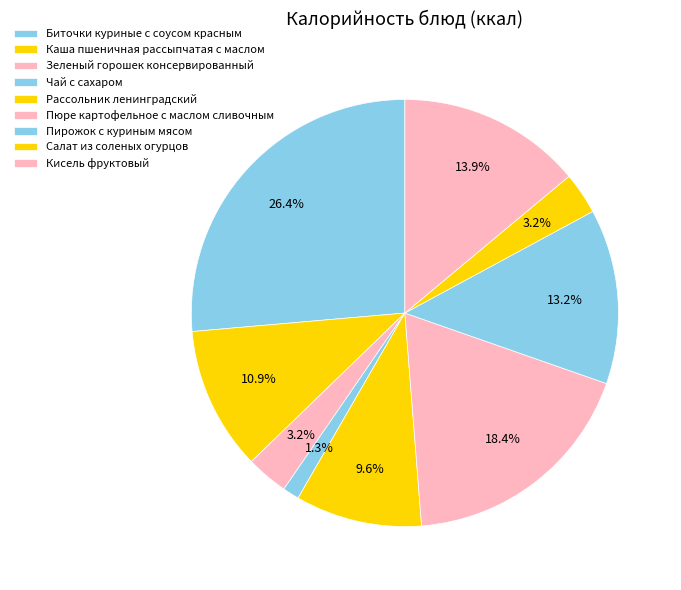

How many segments does this pie chart have?

9